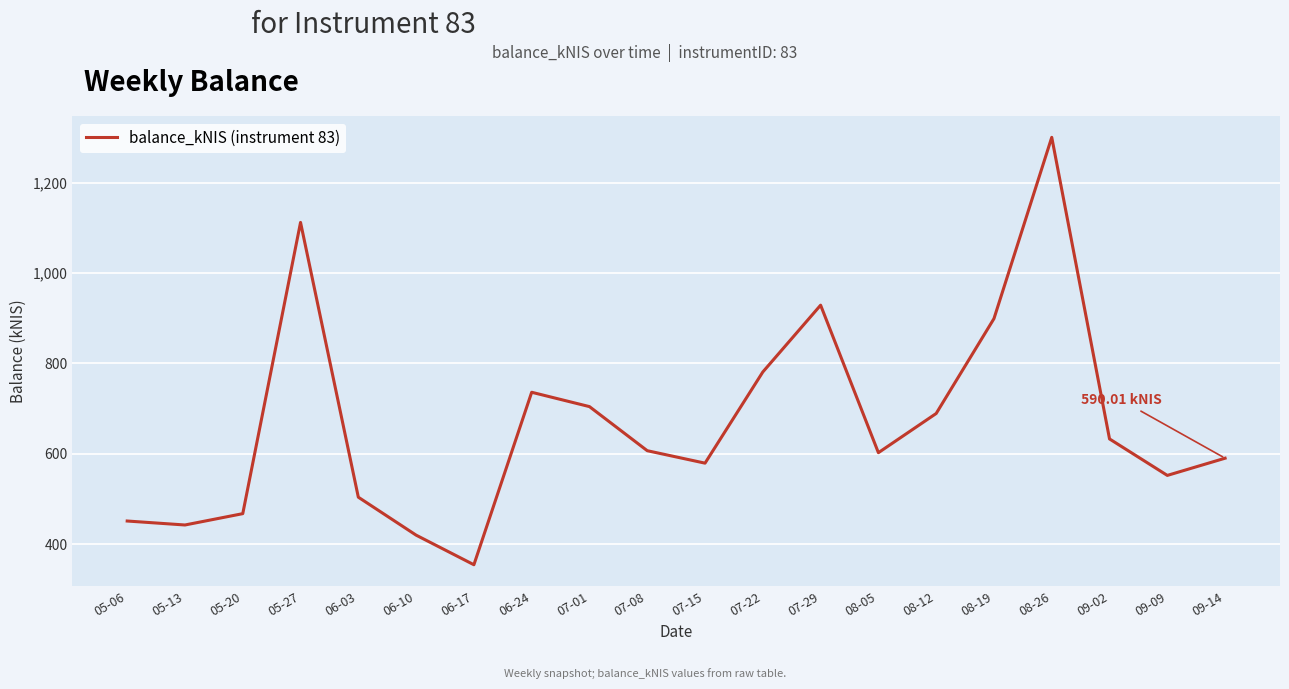

What is the ratio of the value at 09-02 to the value at 08-12?

0.9